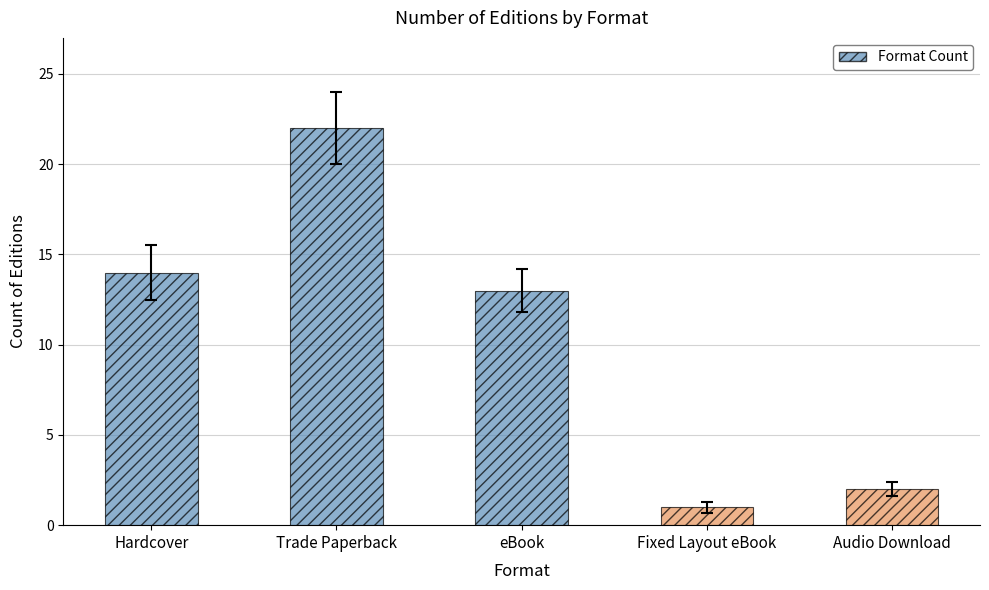

How many data points are less than 13?

2